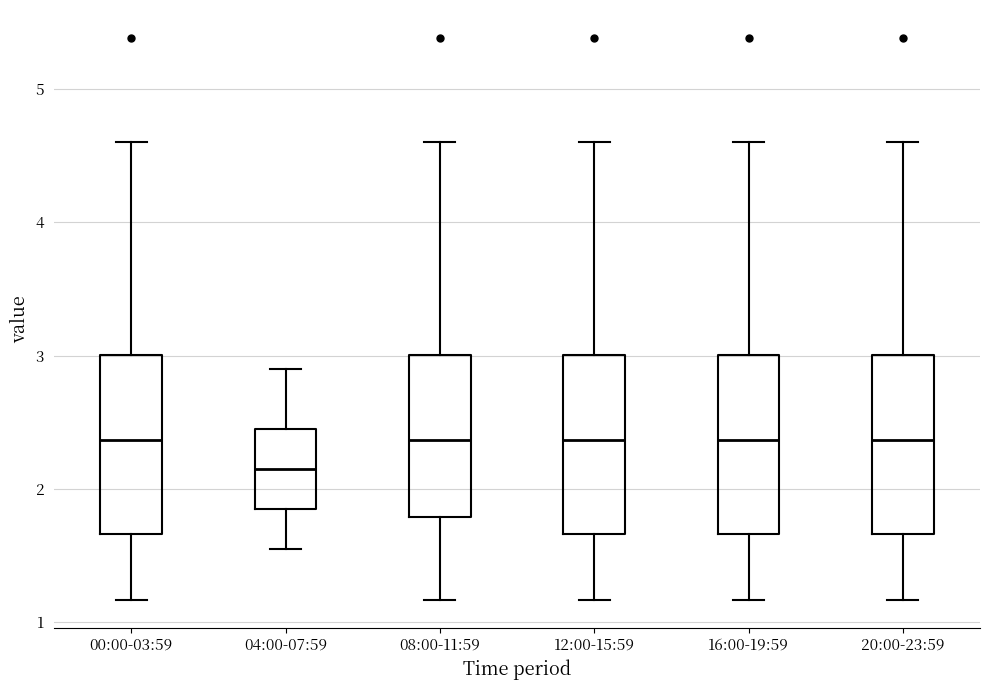

Where is the lower edge of the box for 12:00-15:59 on the y-axis? The values are not printed on the chart, so give them approximately, as read against the axis.

1.7